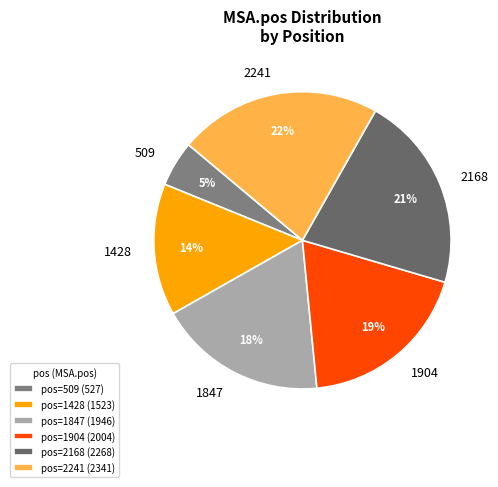

Approximately how many times larger is the value at 509 compared to 2168?

0.2